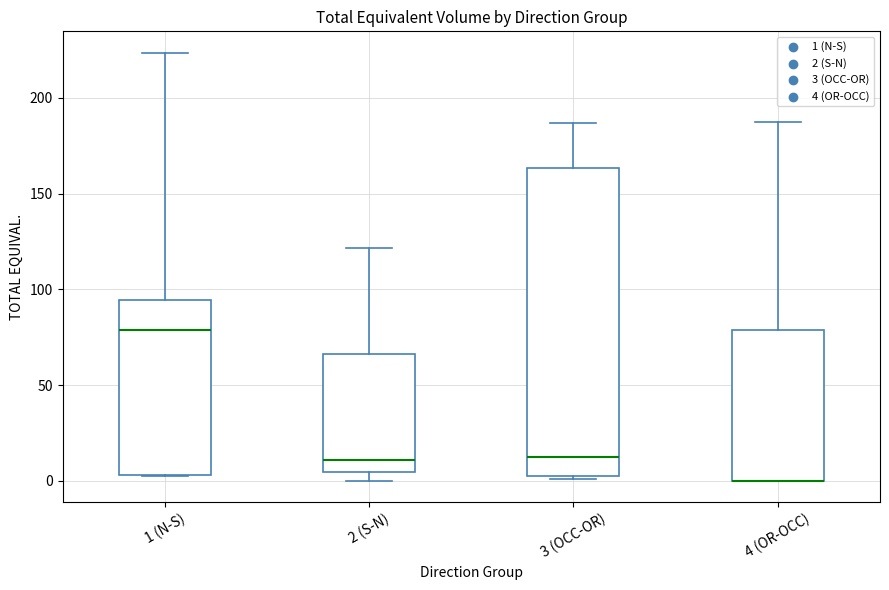

Where is the lower edge of the box for 3 (OCC-OR) on the y-axis? The values are not printed on the chart, so give them approximately, as read against the axis.

5